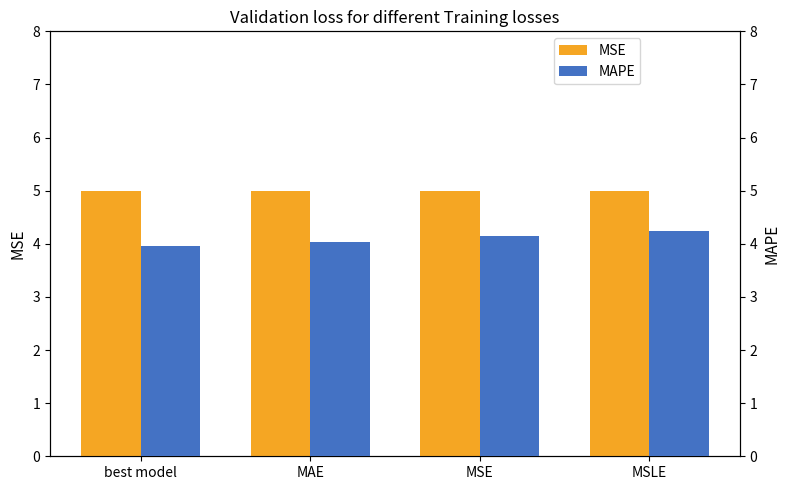

How many data points in MAPE are less than 4?

1